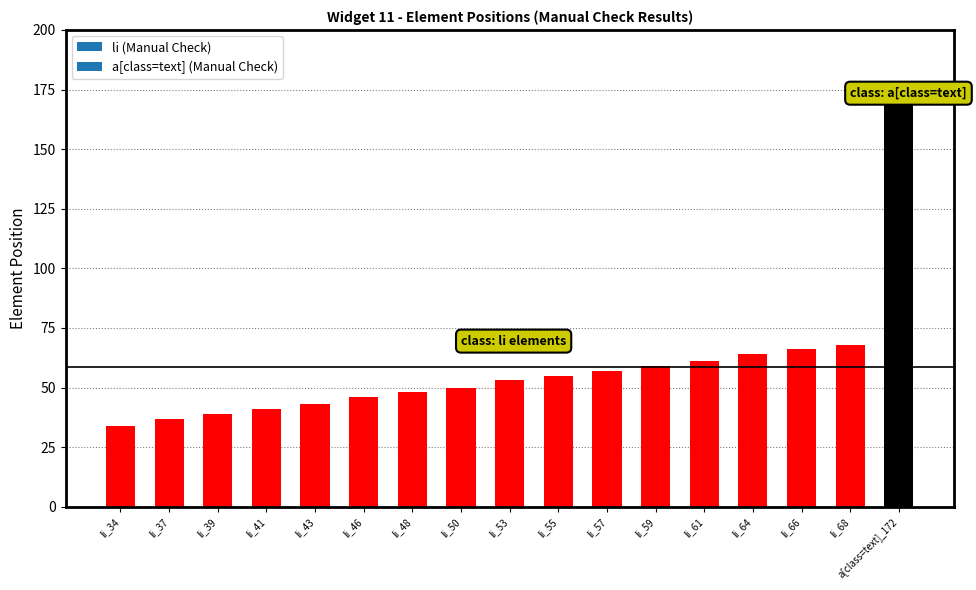

Rank the categories by value from lowest to highest.

li_34, li_37, li_39, li_41, li_43, li_46, li_48, li_50, li_53, li_55, li_57, li_59, li_61, li_64, li_66, li_68, a[class=text]_172